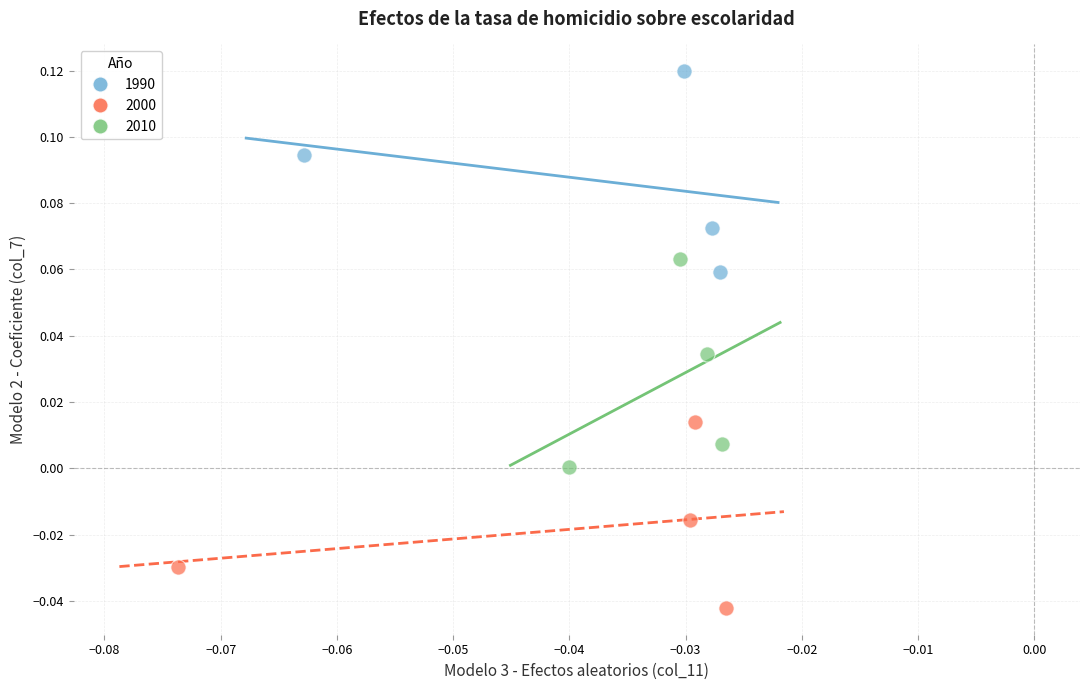

Which series reaches the maximum Y coordinate?

1990